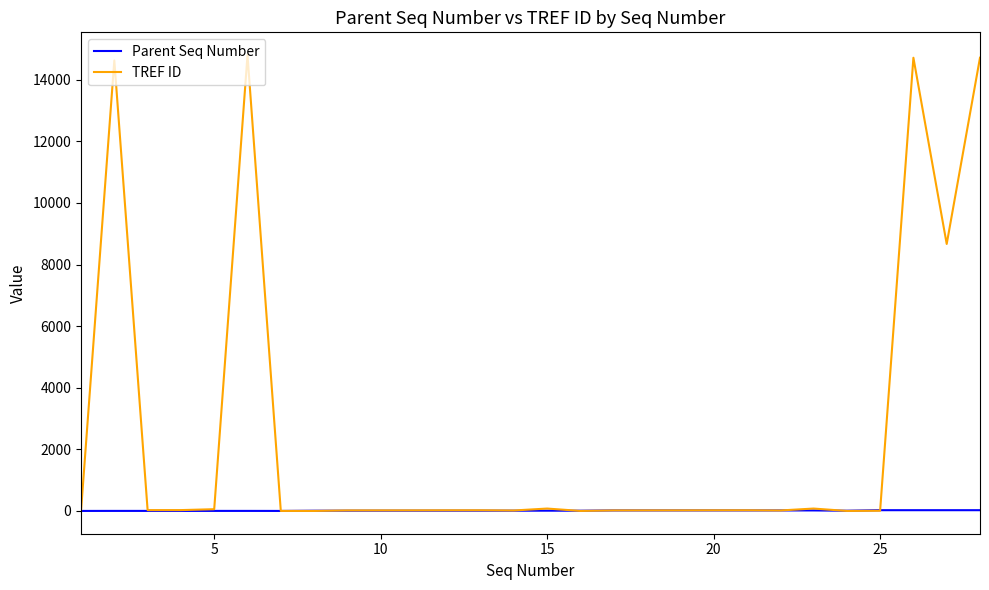

Which series has the largest range (max minus min)?

TREF ID